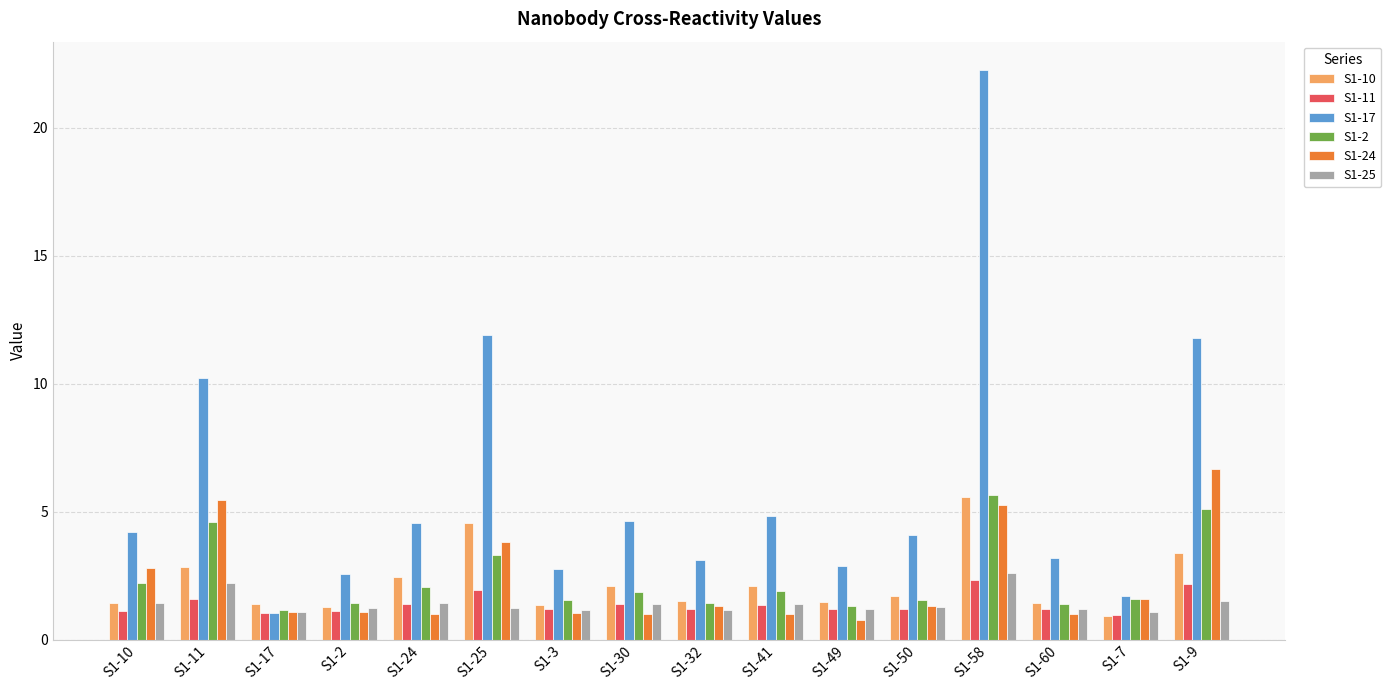

What is the label of the 5th bar from the left?

S1-24